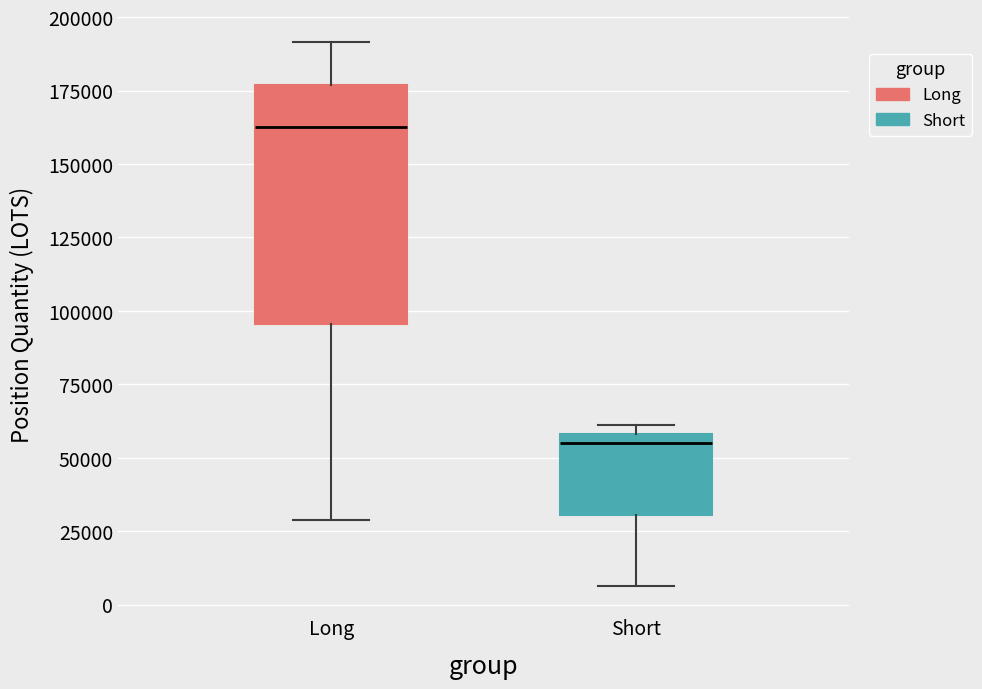

Reading left to right, transcribe this box plot: for each box, give where its median line is, the range the box spans, and where its two whiskers end, as read against the y-axis. The values are not printed on the chart, so give them approximately, as read against the axis.

Long: median 160000, box 95000 to 175000, whiskers 30000 to 190000
Short: median 55000, box 30000 to 60000, whiskers 5000 to 60000 (just above the box's upper edge)